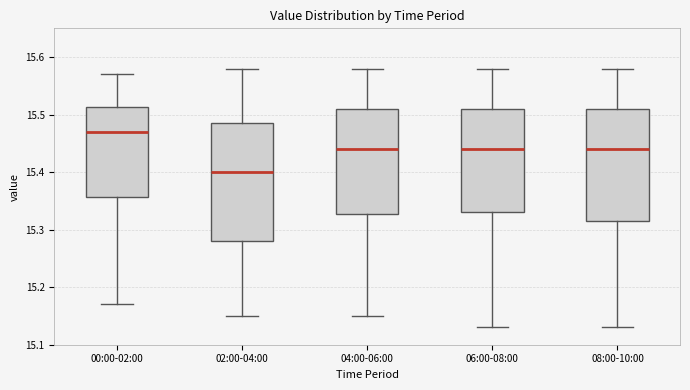

Reading left to right, transcribe this box plot: for each box, give where its median line is, the range the box spans, and where its two whiskers end, as read against the y-axis. The values are not printed on the chart, so give them approximately, as read against the axis.

00:00-02:00: median 15.47, box 15.36 to 15.51, whiskers 15.17 to 15.57
02:00-04:00: median 15.40, box 15.28 to 15.49, whiskers 15.15 to 15.58
04:00-06:00: median 15.44, box 15.33 to 15.51, whiskers 15.15 to 15.58
06:00-08:00: median 15.44, box 15.33 to 15.51, whiskers 15.13 to 15.58
08:00-10:00: median 15.44, box 15.32 to 15.51, whiskers 15.13 to 15.58